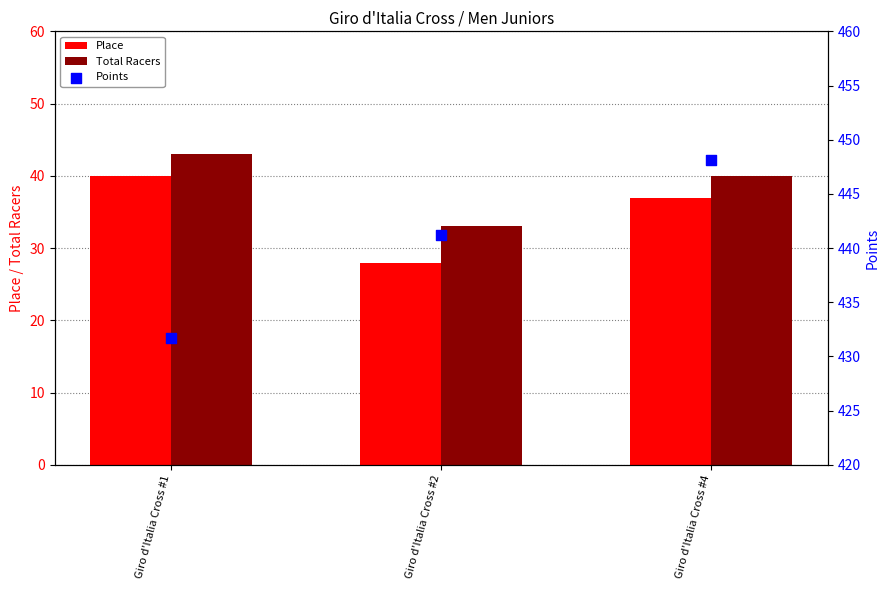

Is the value of Points at Giro d'Italia Cross #4 greater than the value of Total Racers at Giro d'Italia Cross #2?

Yes